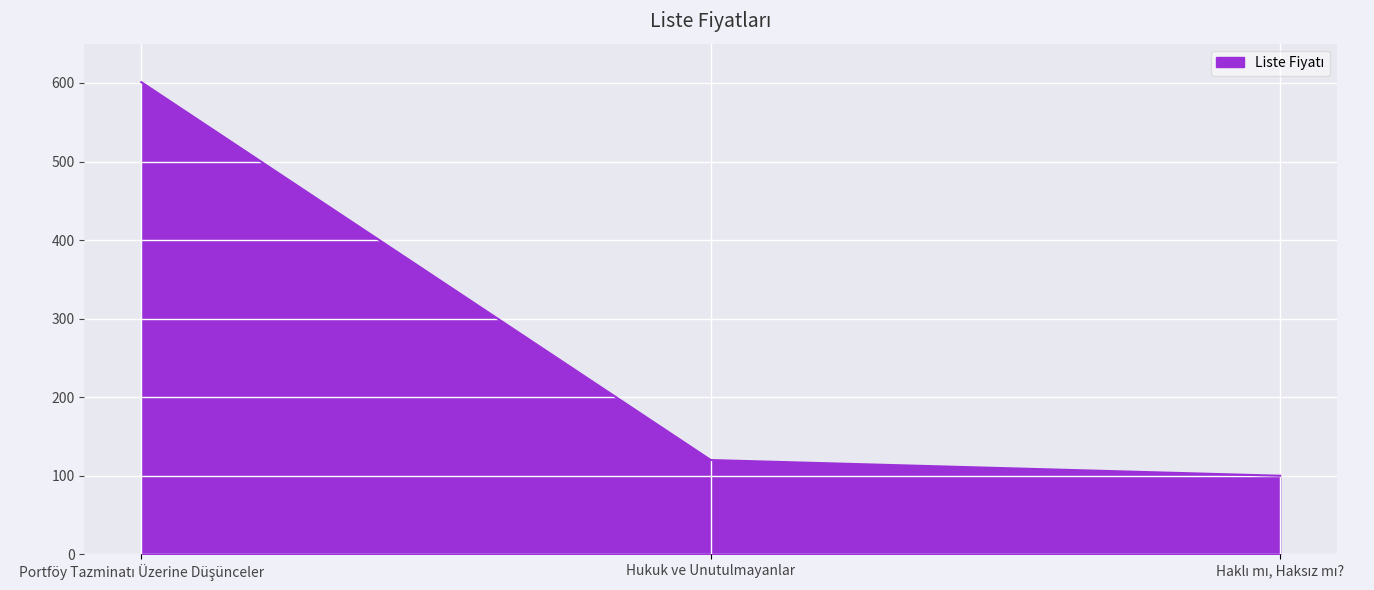

What is the smallest value displayed?

100